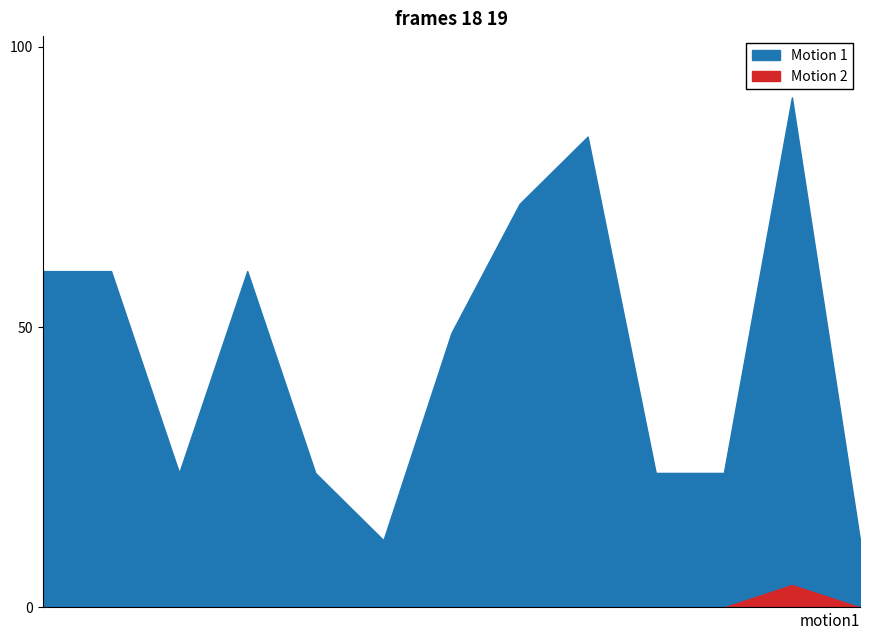

How many lines are shown in the chart?

2